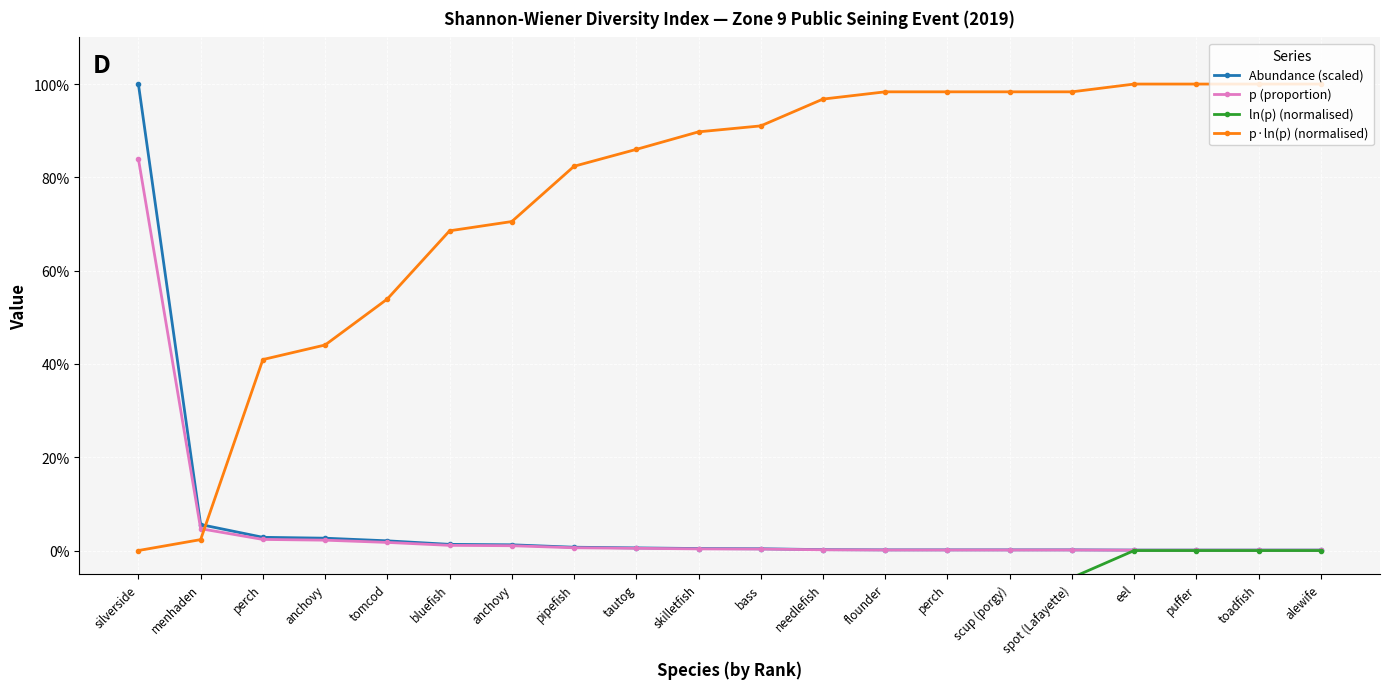

At spot (Lafayette), list the series in order from largest to smallest.

p·ln(p) (normalised), Abundance (scaled), p (proportion), ln(p) (normalised)